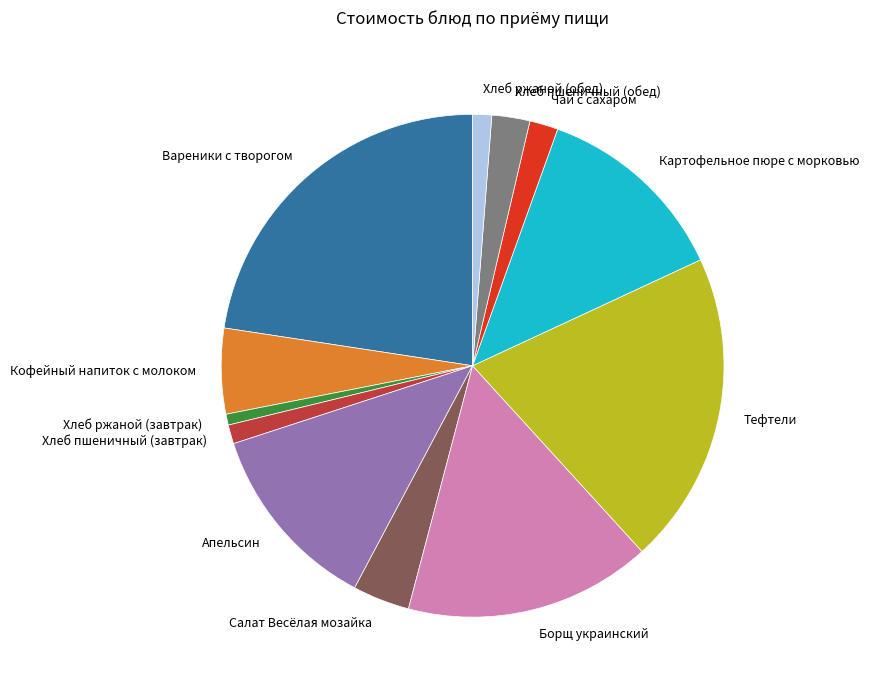

Which category has the smallest portion of the pie?

Хлеб ржаной (завтрак)